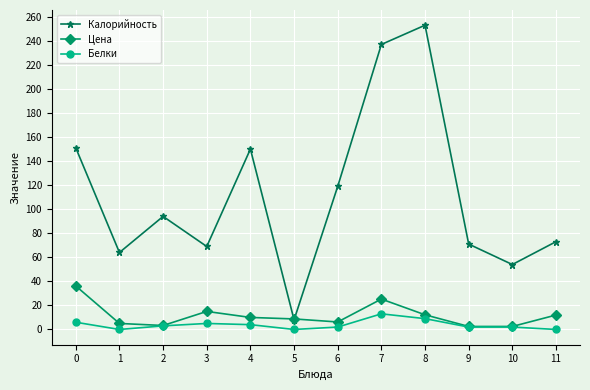

The Калорийность series shows 151.0 at 0. True or false?

True